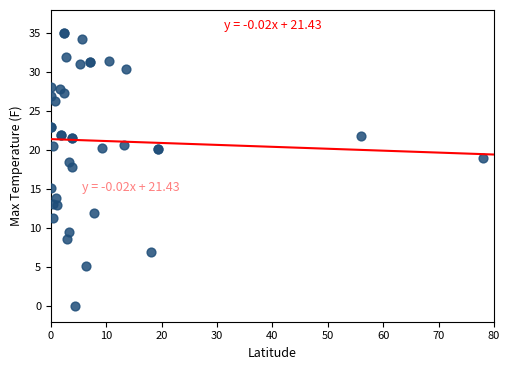

What Y value in the scatter plot is closest to 17?

17.8